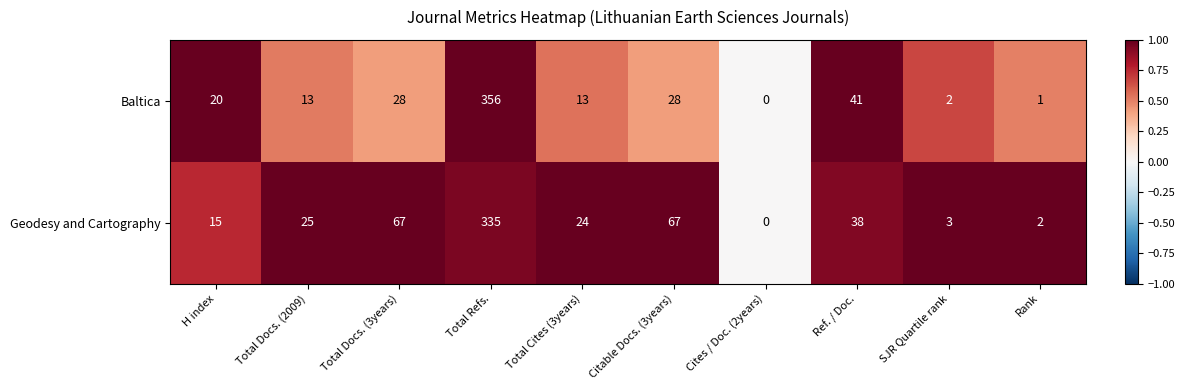

Is it true that Baltica equals -240 at Cites / Doc. (2years)?

False